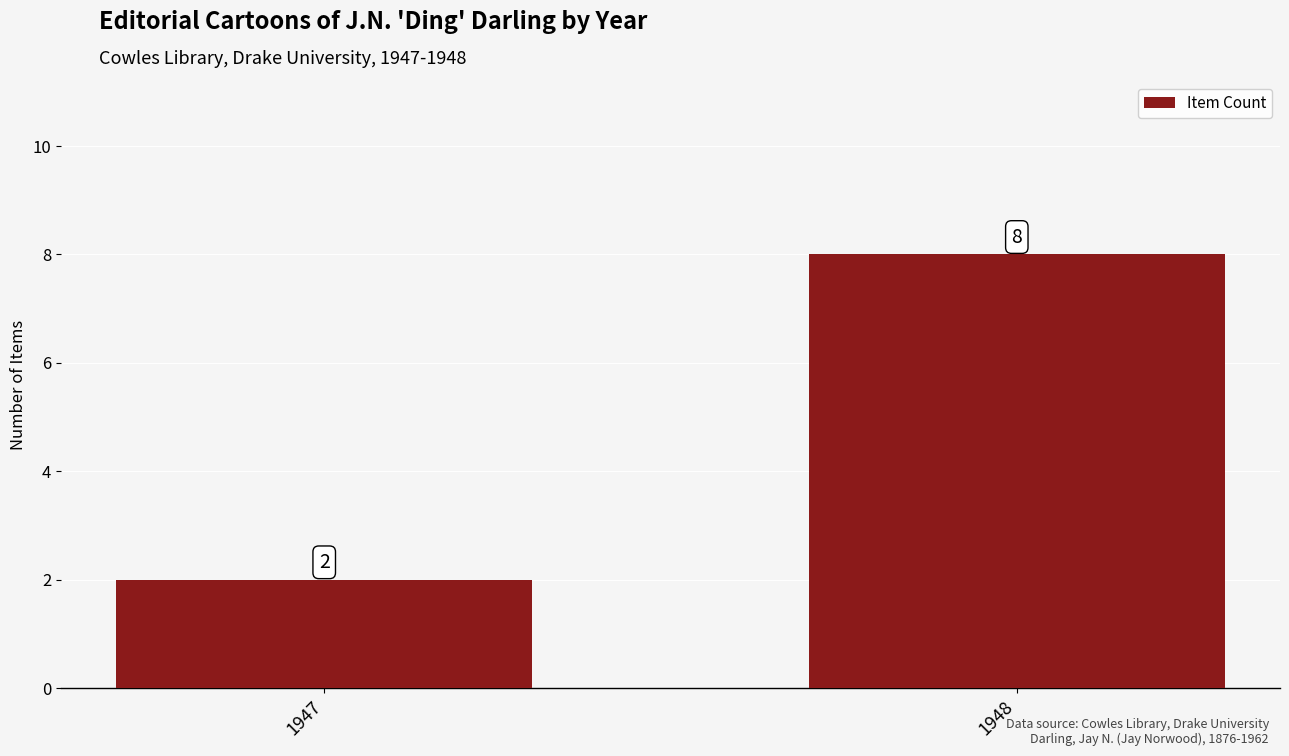

What is the value of the 1st bar from the left?

2